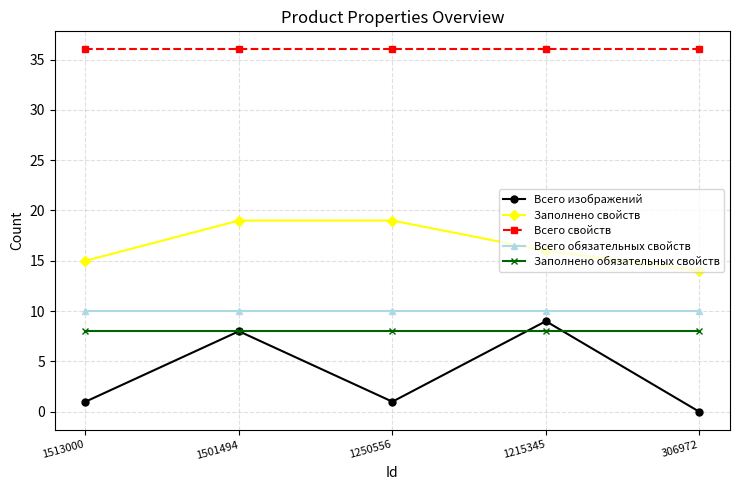

What is the maximum value for Заполнено свойств?

19